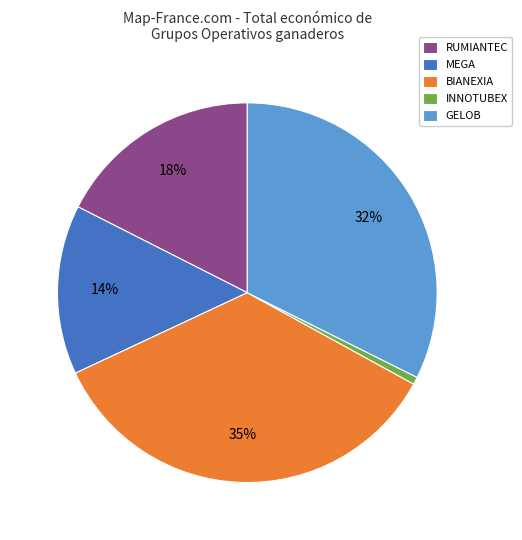

Rank the categories by value from highest to lowest.

BIANEXIA, GELOB, RUMIANTEC, MEGA, INNOTUBEX